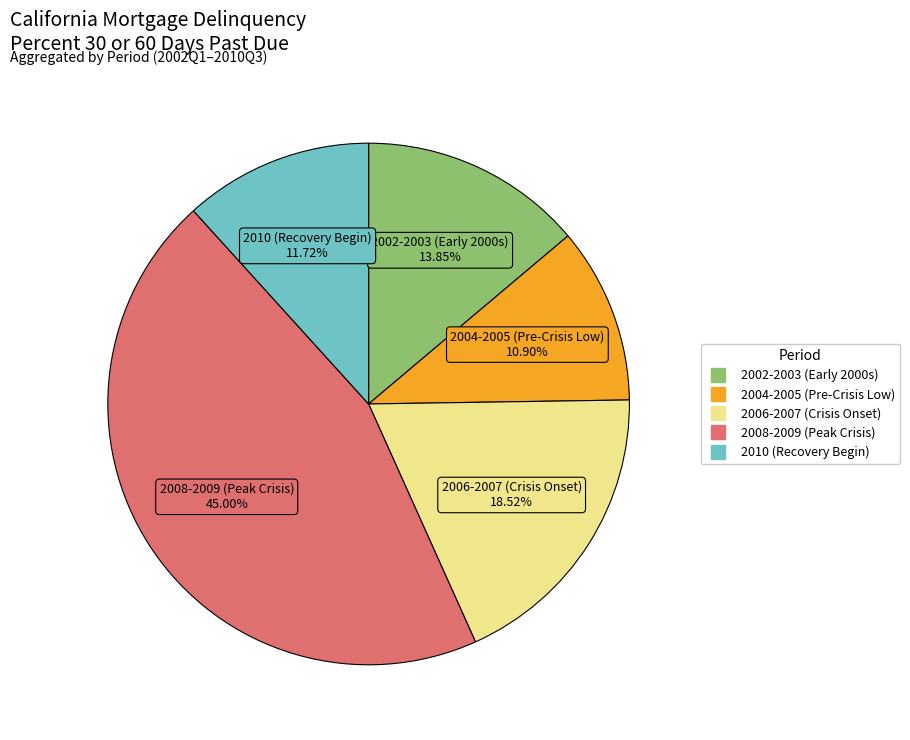

Does any single category account for the majority?

No